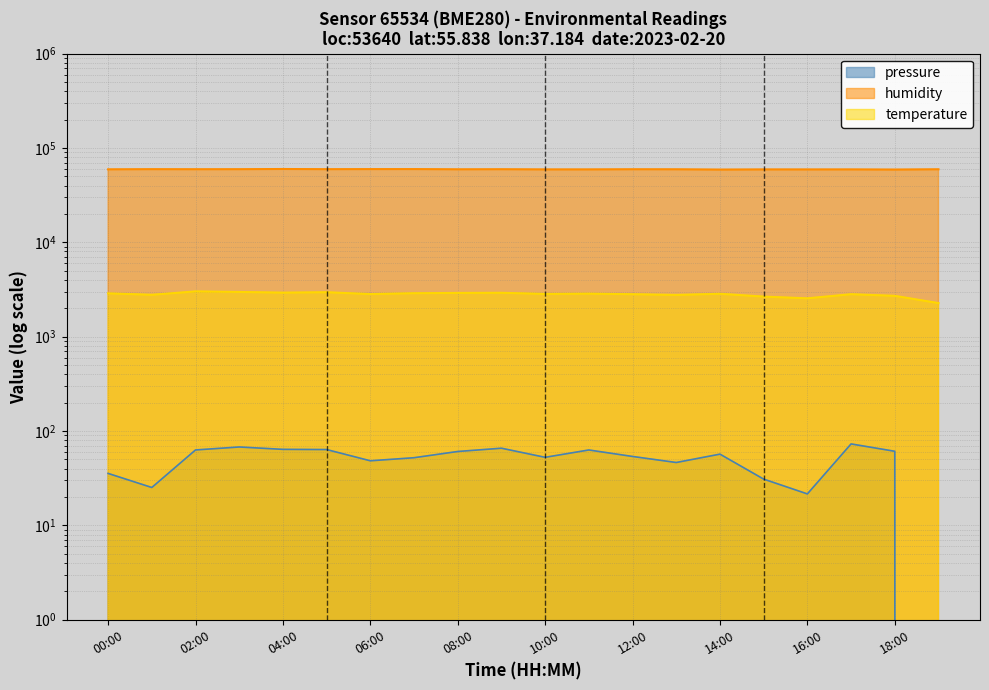

Is the value of pressure at 12:00 greater than the value of humidity at 07:00?

No